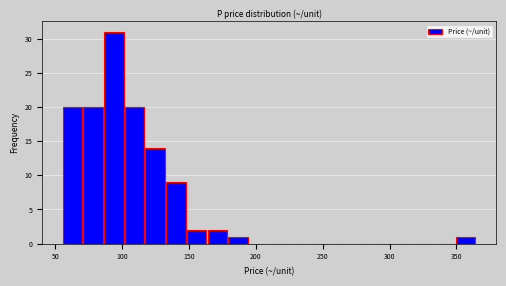

Read against the x-axis, roughly where is the centre of the tallest bar?

95